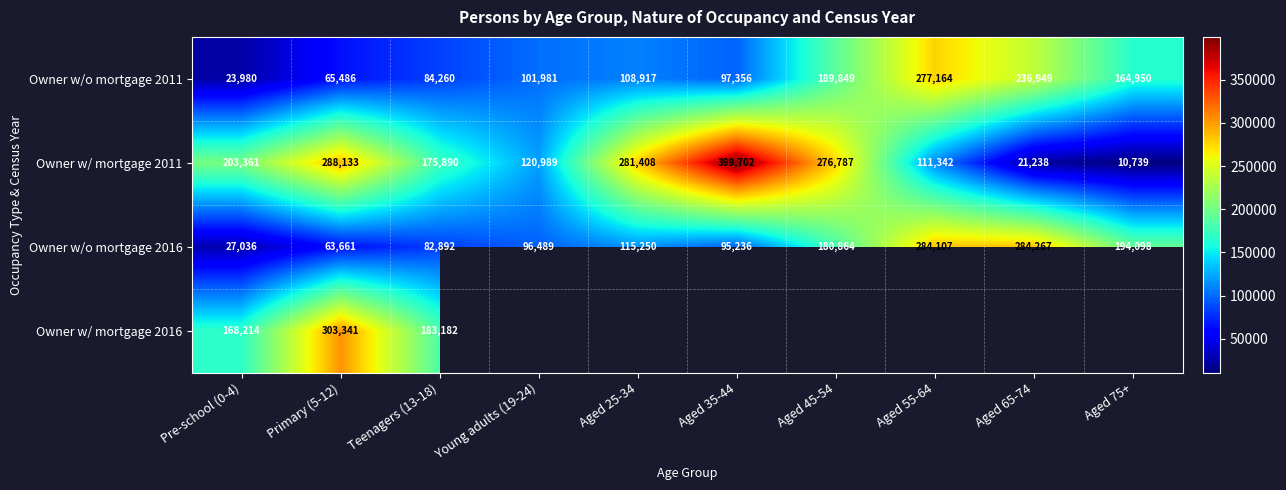

Where is Owner w/o mortgage 2016 nearest to the value 155651?

Aged 45-54